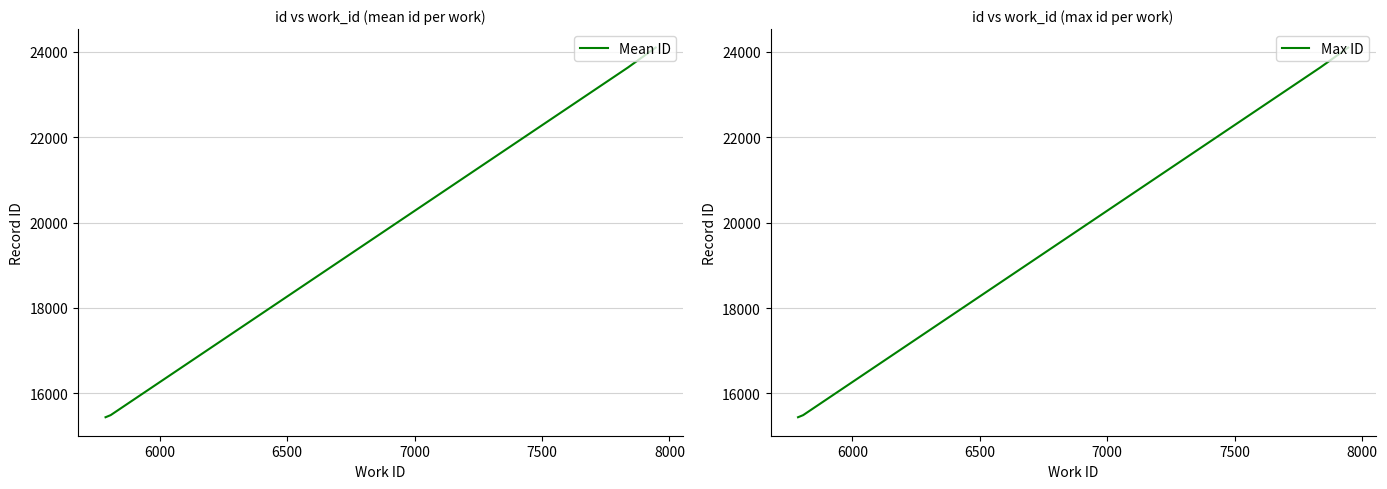

What is the value of the Max ID point at the 1st from the left?

15442.0